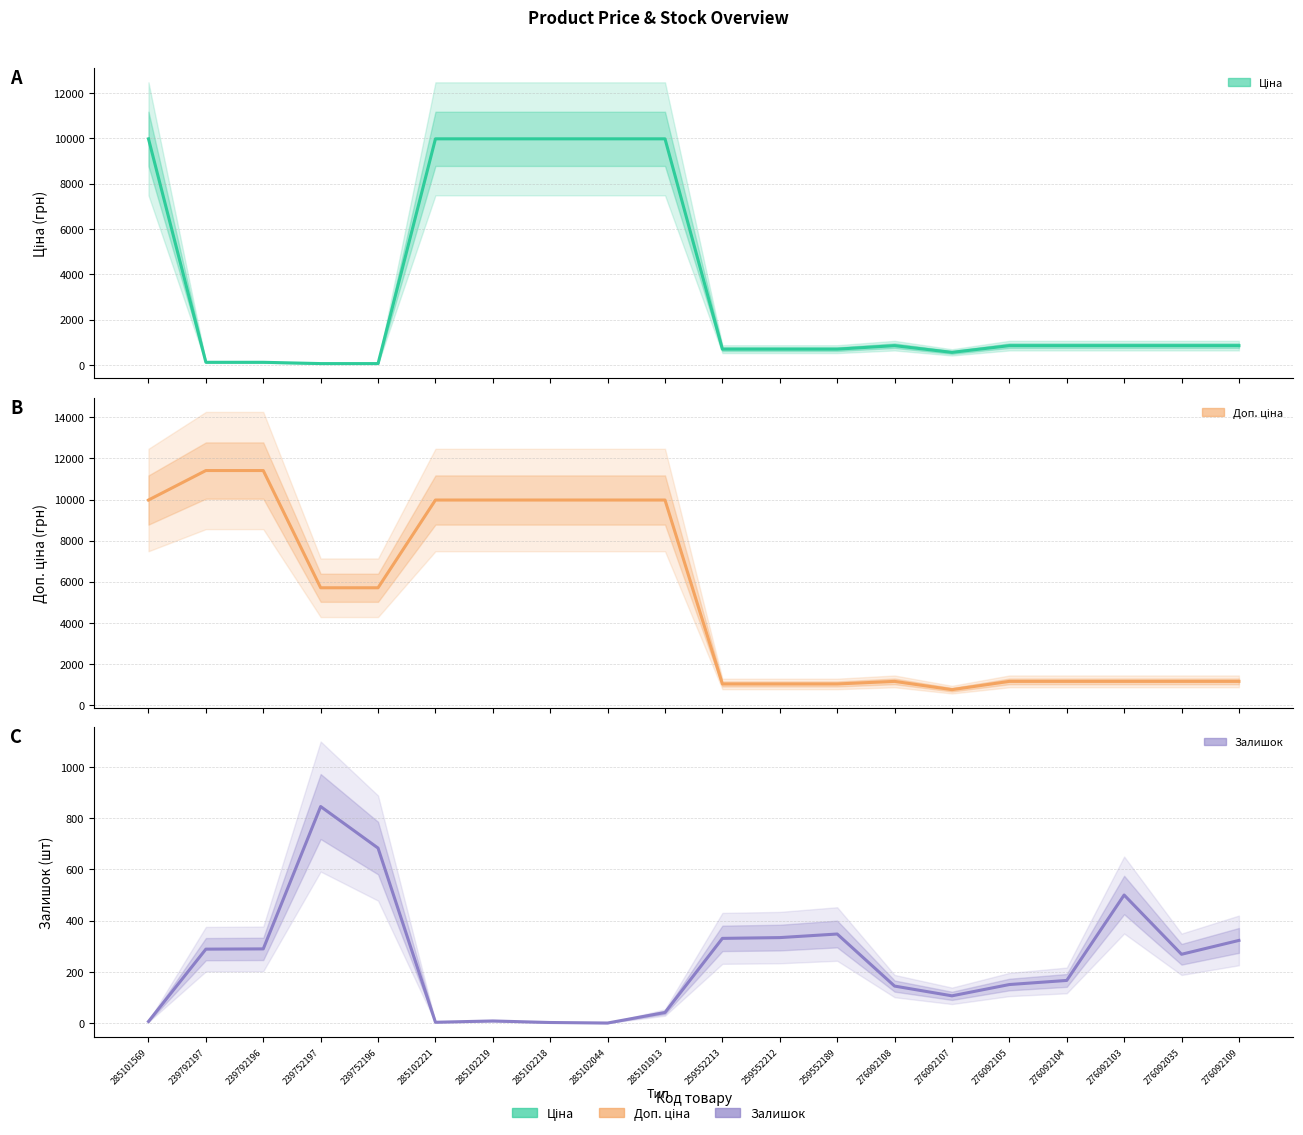

Between 239792196 and 276092108, which series saw the biggest shift?

Доп. ціна